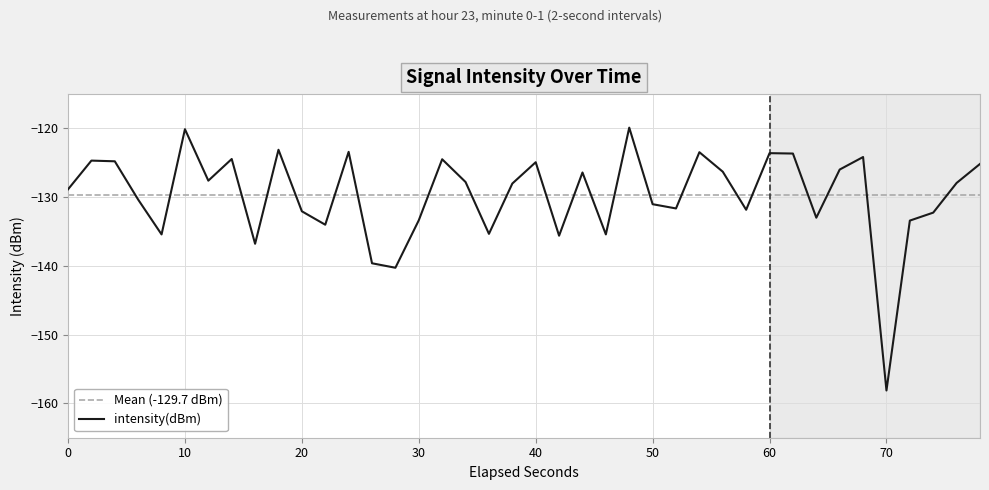

What is the lowest value of the intensity(dBm) series?

-158.1